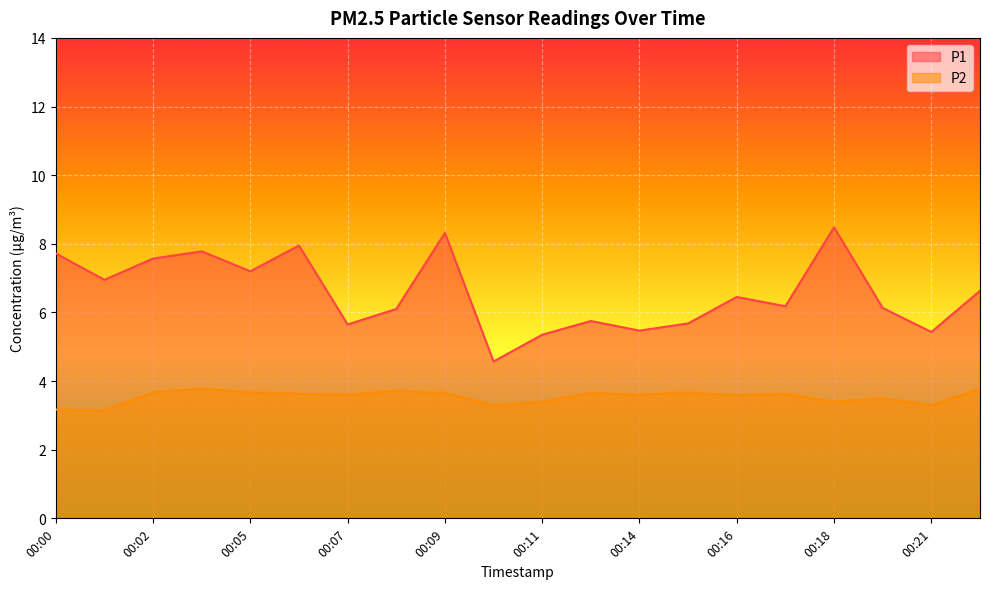

Rank the series by their maximum value, from highest to lowest.

P1, P2